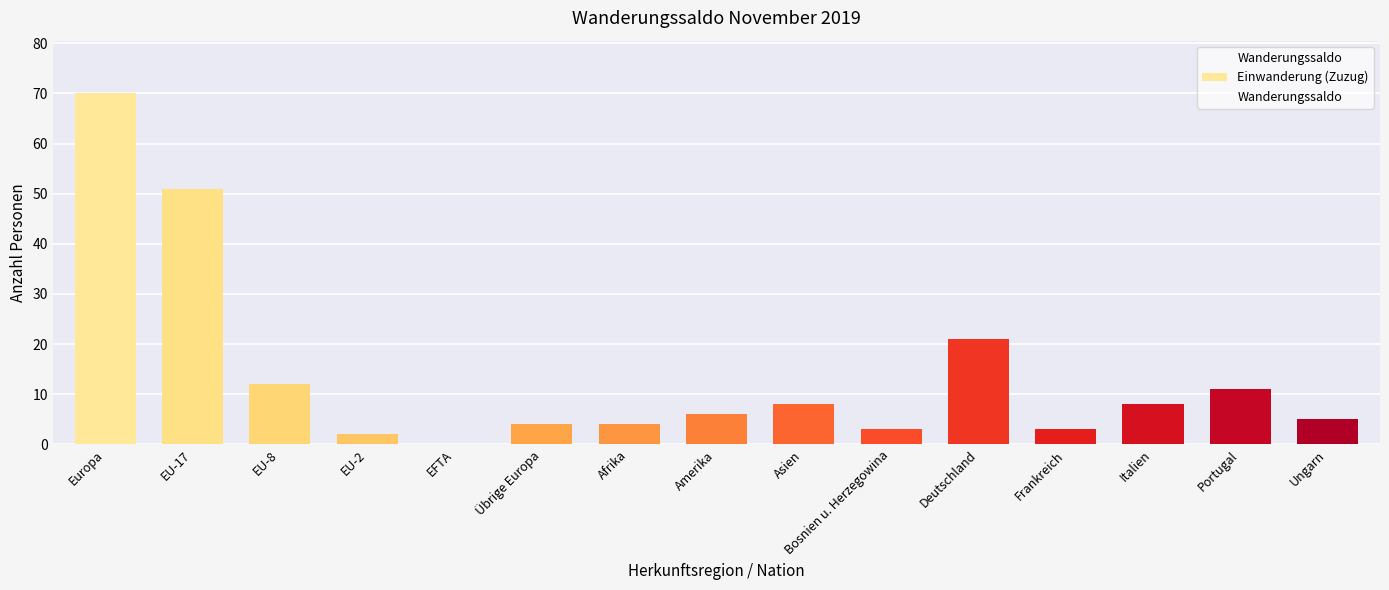

Which series has the largest range (max minus min)?

Einwanderung (Zuzug)